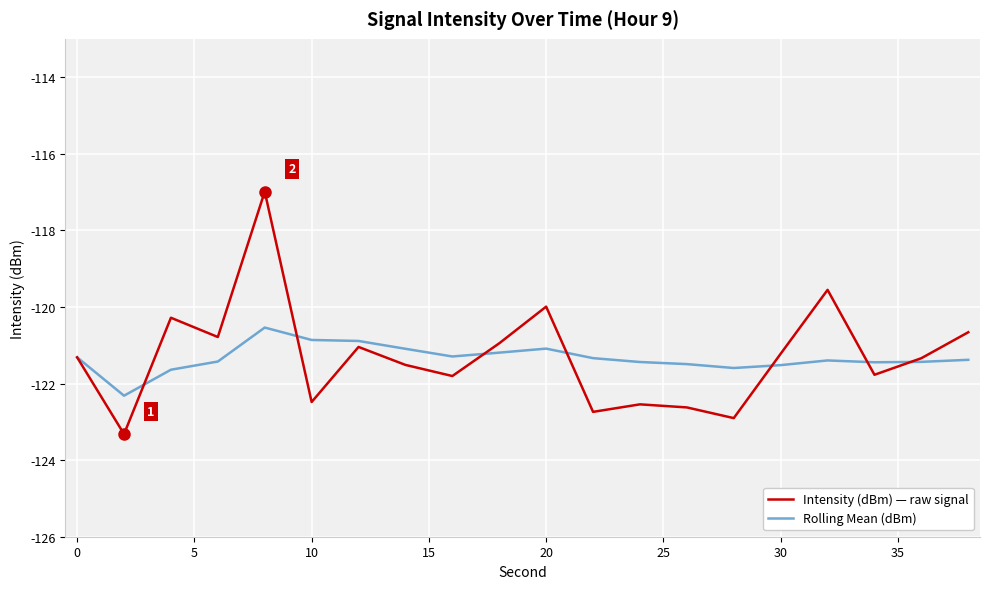

Rank the series by their maximum value, from lowest to highest.

Rolling Mean (dBm), Intensity (dBm) — raw signal